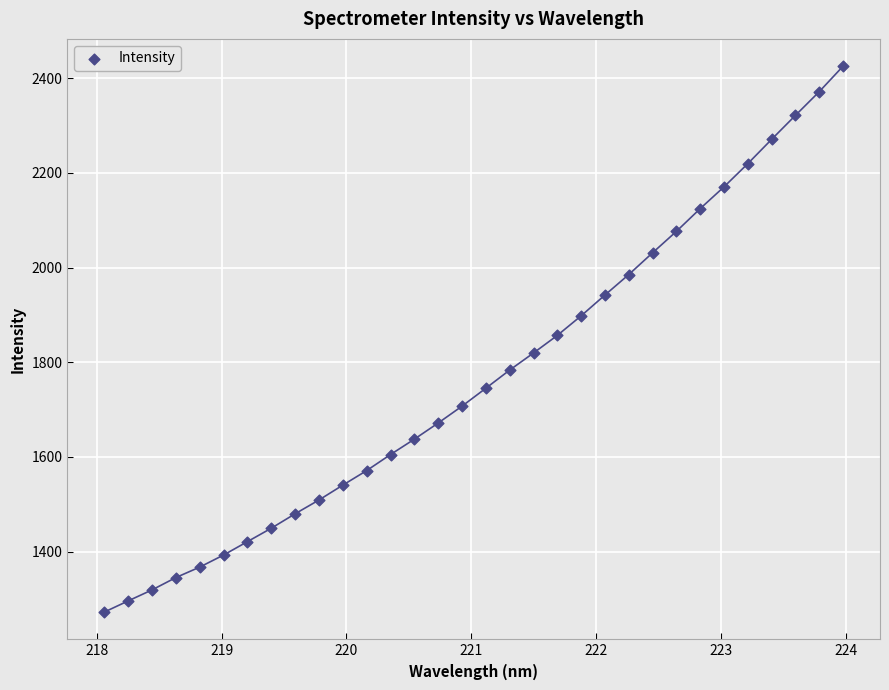

What is the range of X values (max minus min)?

5.9